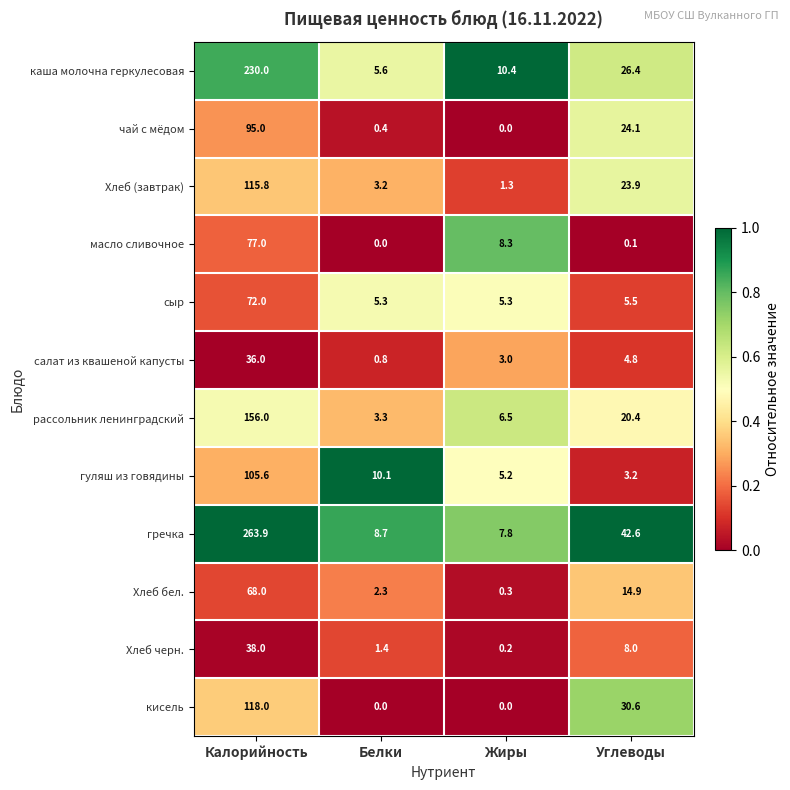

Which category has the lowest value in the рассольник ленинградский series?

Белки